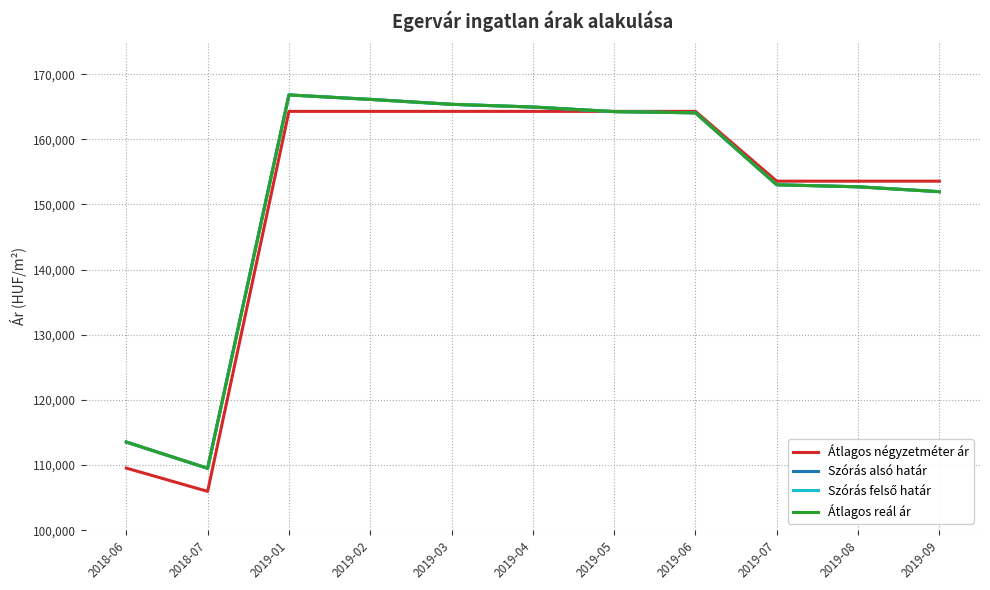

Which label corresponds to the smallest value in the chart?

2018-07